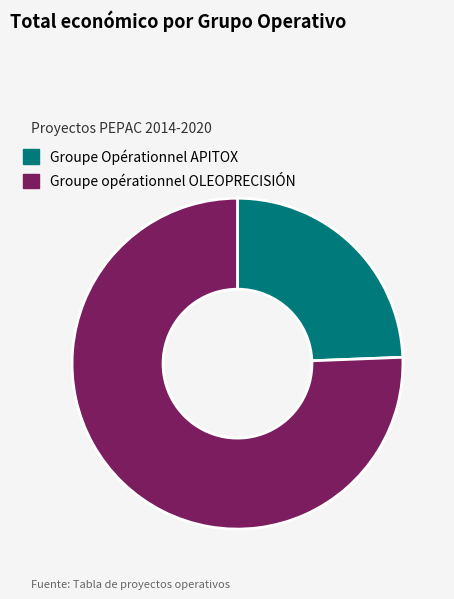

Rank the categories by value from lowest to highest.

Groupe Opérationnel APITOX, Groupe opérationnel OLEOPRECISIÓN